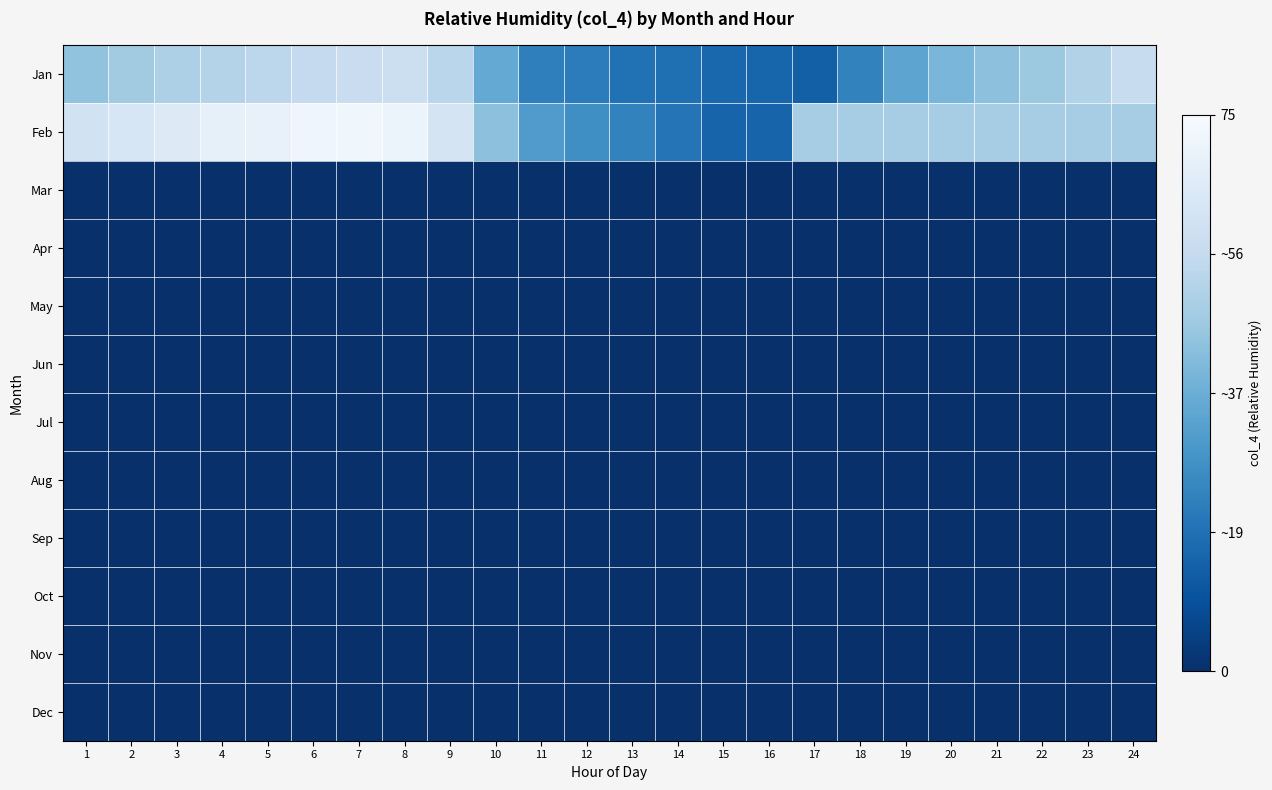

Which has a higher value, 6 or 8?

8